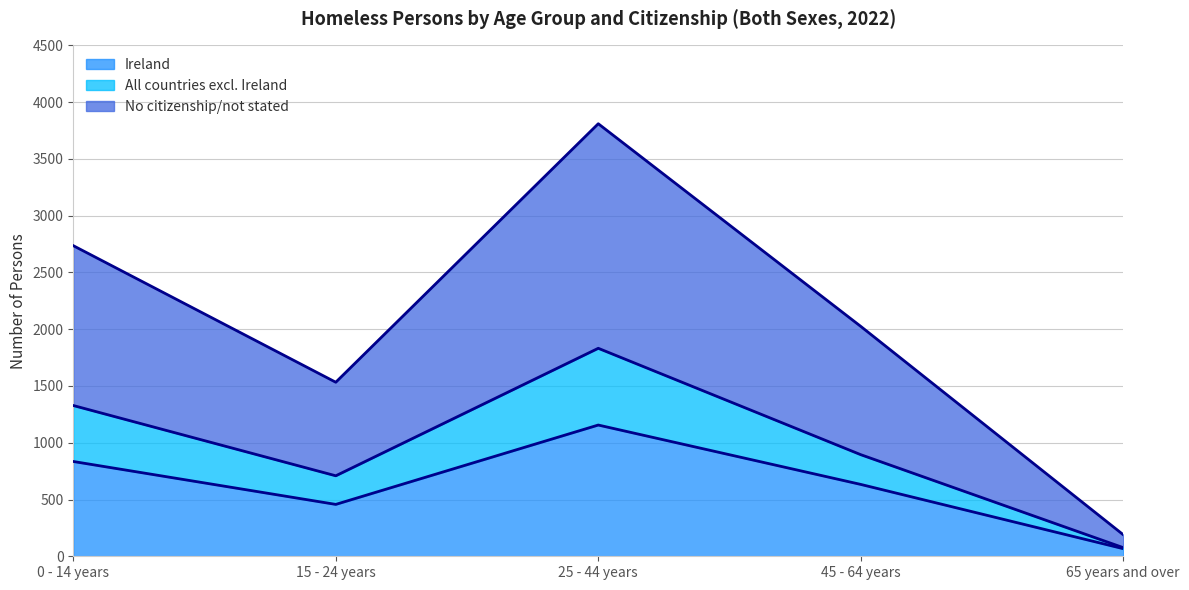

How many interior local peaks does the Ireland (trend) series have?

1